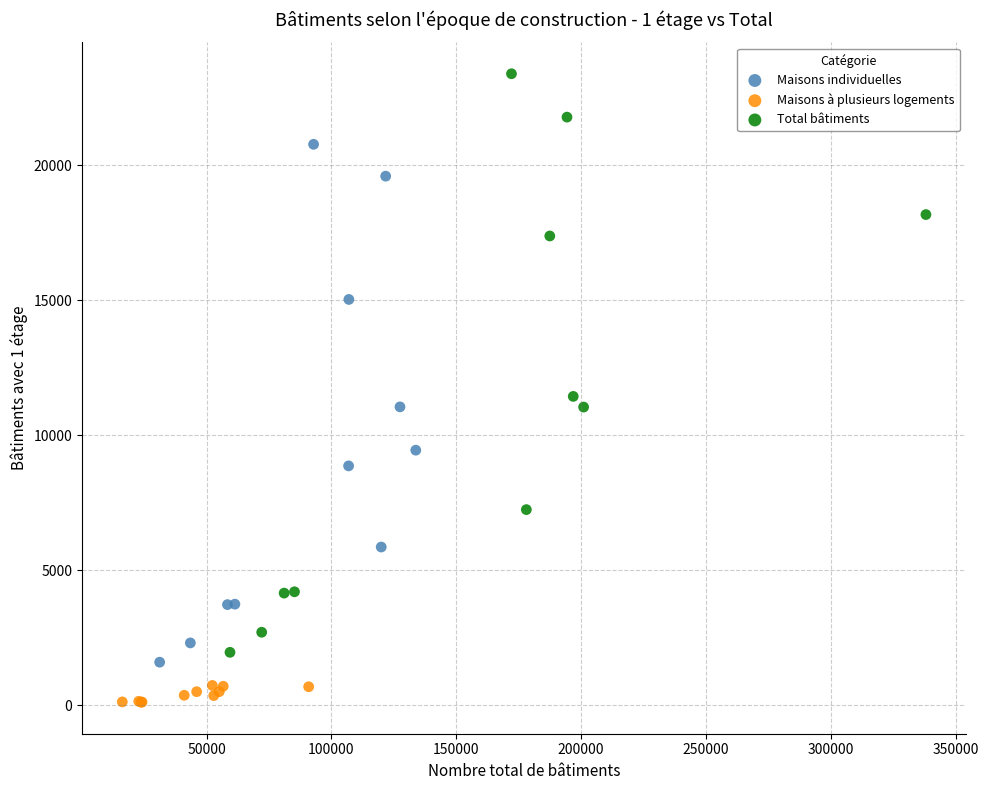

Which series has the widest spread of Y values?

Total bâtiments